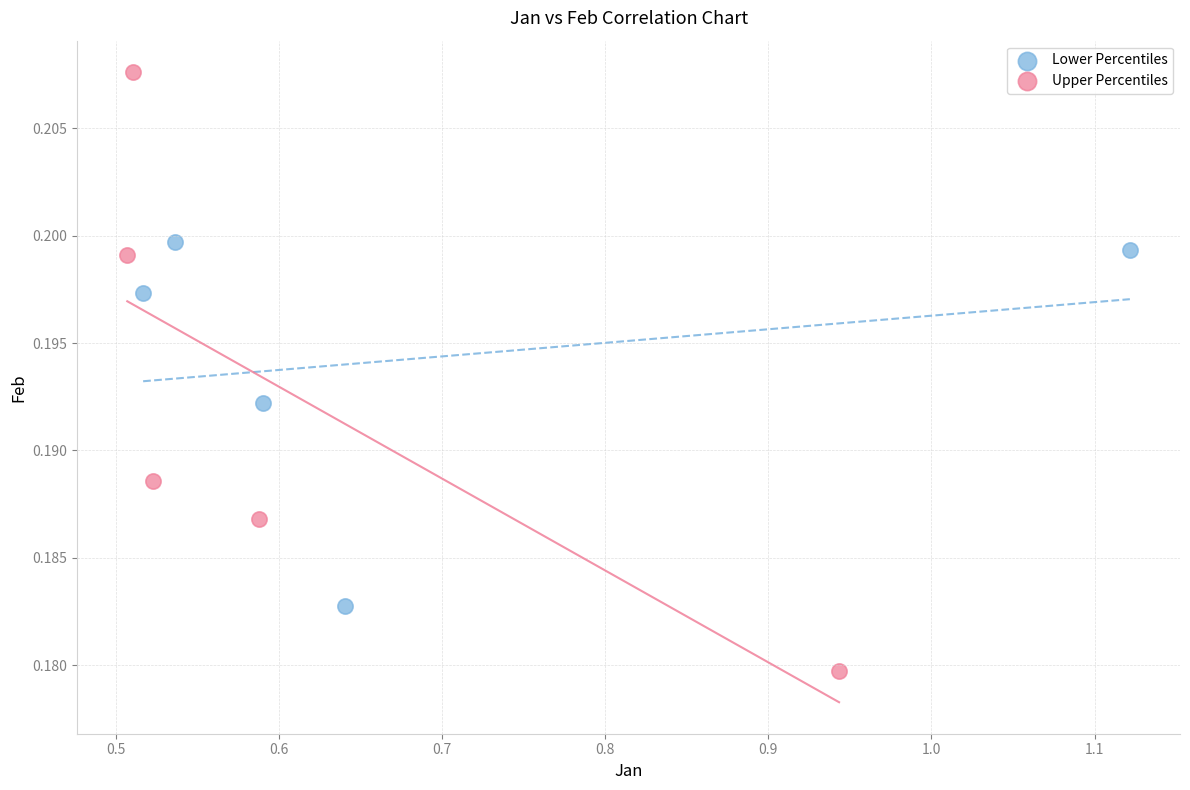

Which series reaches the minimum Y coordinate?

Upper Percentiles